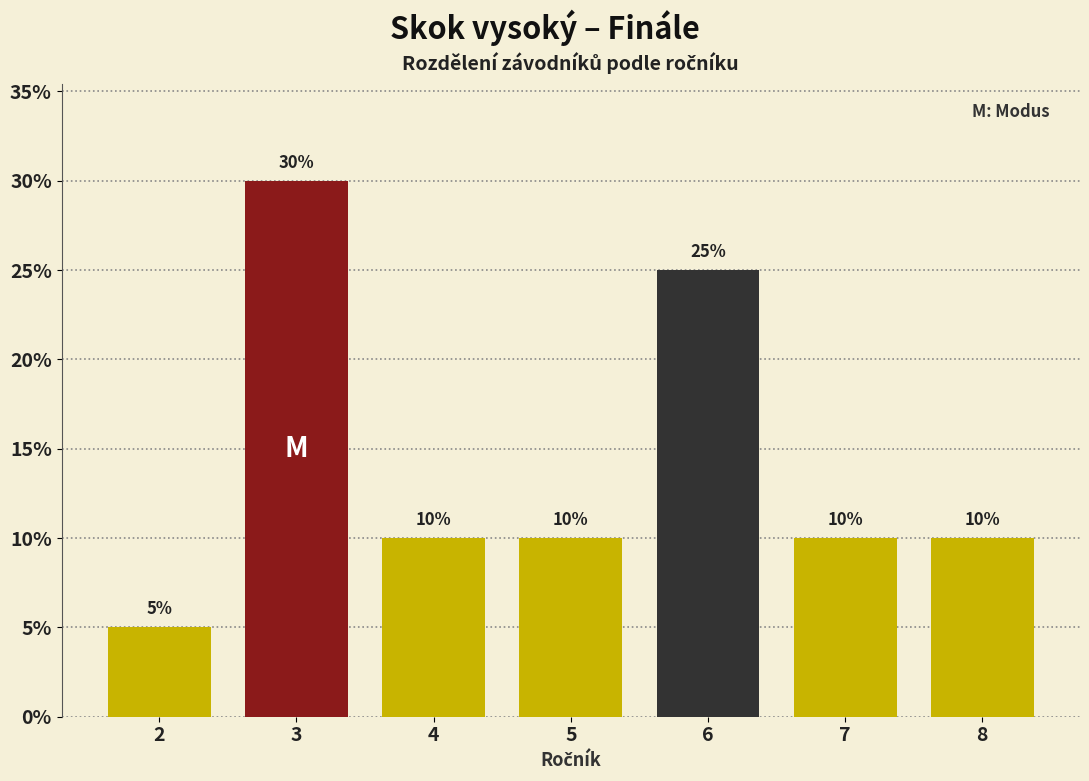

Reading left to right, extract all data points from this chart.

2=5	3=30	4=10	5=10	6=25	7=10	8=10